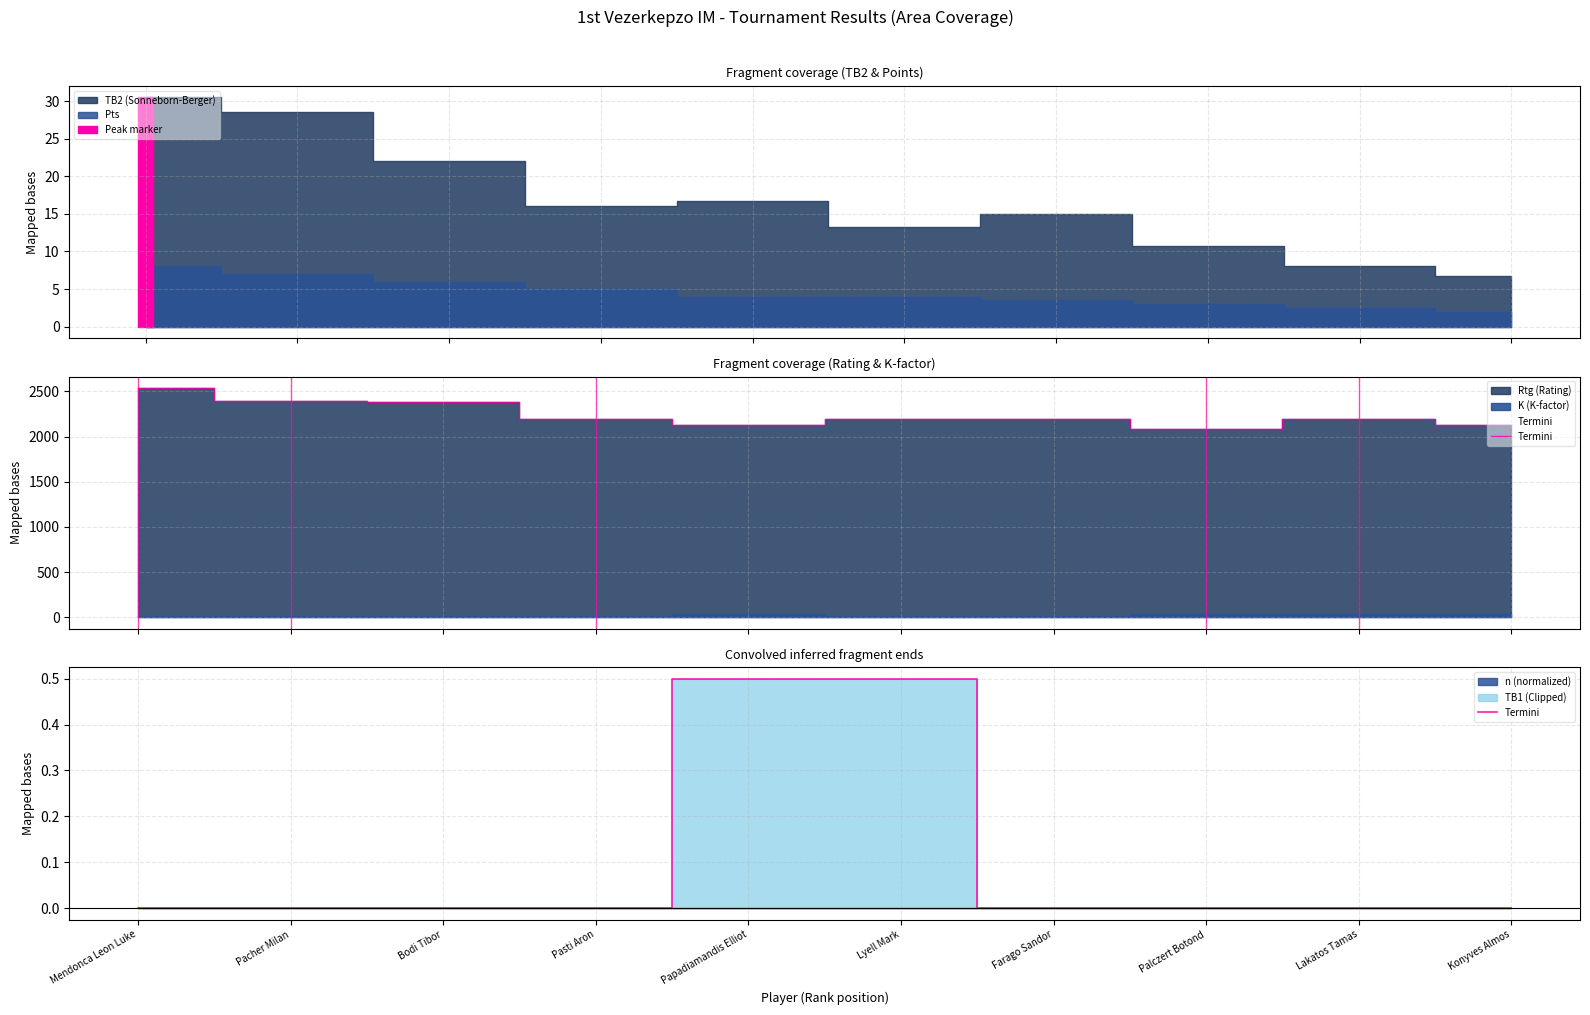

Reading right to left, what are all the values shown in this chart?

Konyves Almos=0.0	Lakatos Tamas=0.0	Palczert Botond=0.0	Farago Sandor=0.0	Lyell Mark=0.5	Papadiamandis Elliot=0.5	Pasti Aron=0.0	Bodi Tibor=0.0	Pacher Milan=0.0	Mendonca Leon Luke=0.0